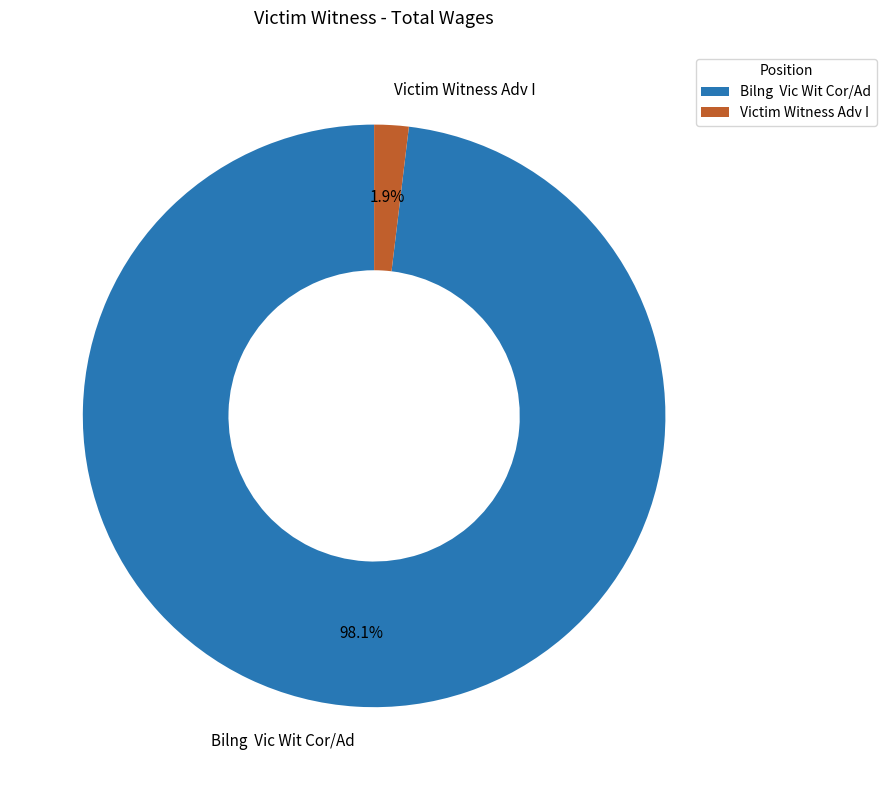

To the nearest percent, what is the average slice percentage?

50%